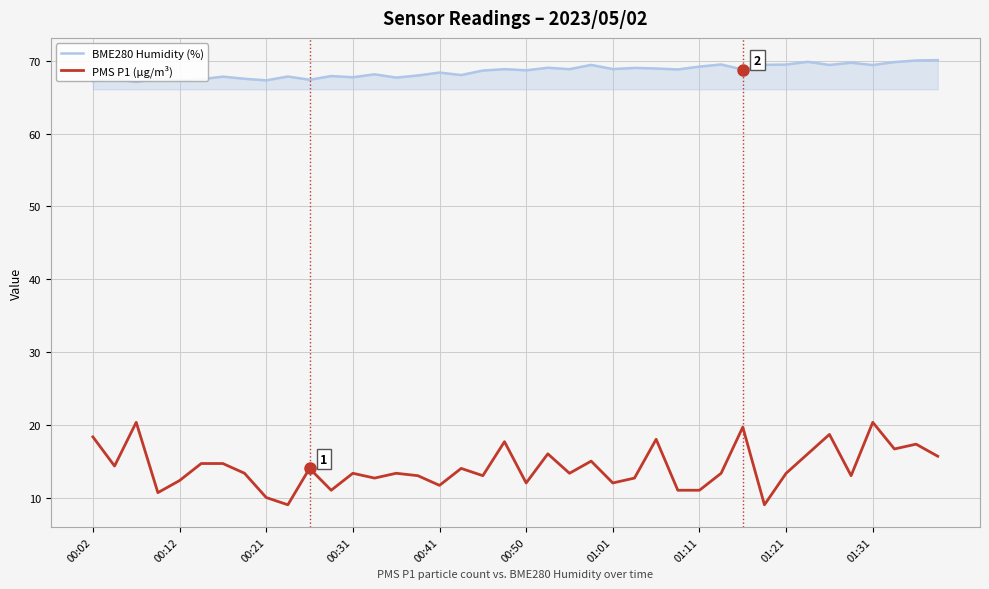

How many distinct data groups are displayed?

2